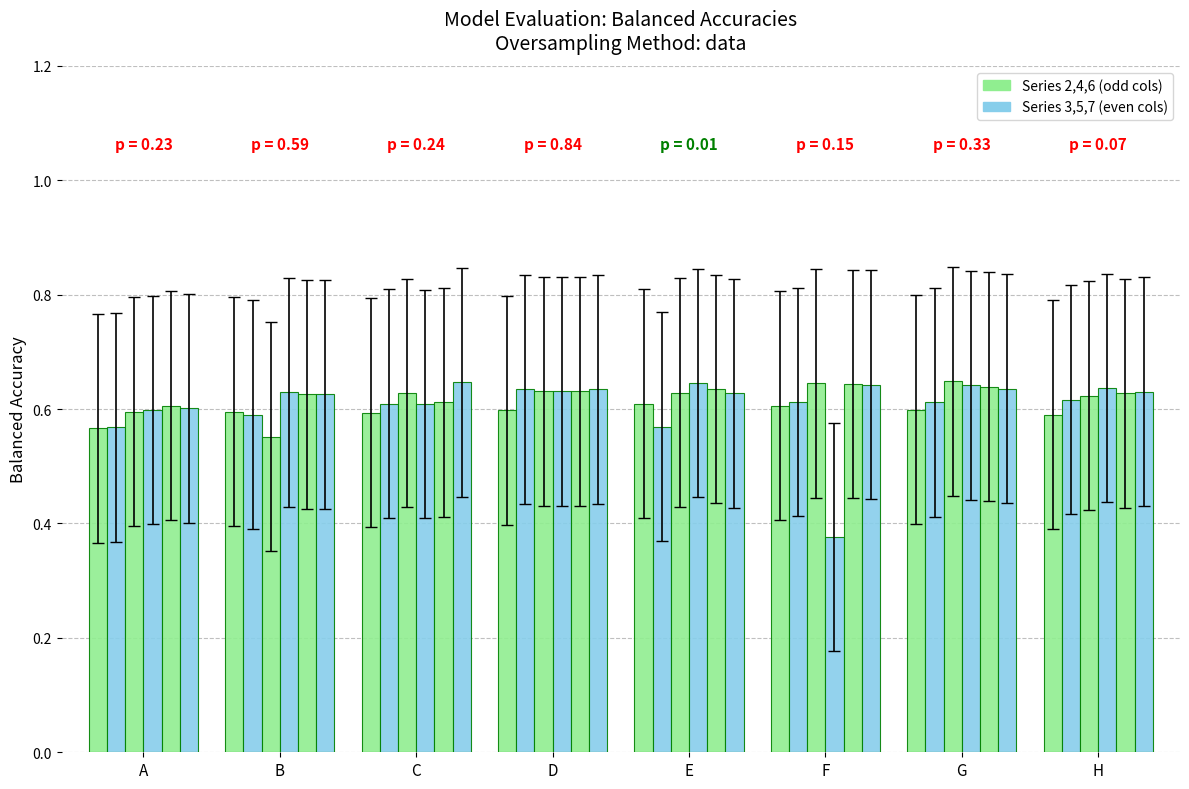

How many bars are there in total?

48